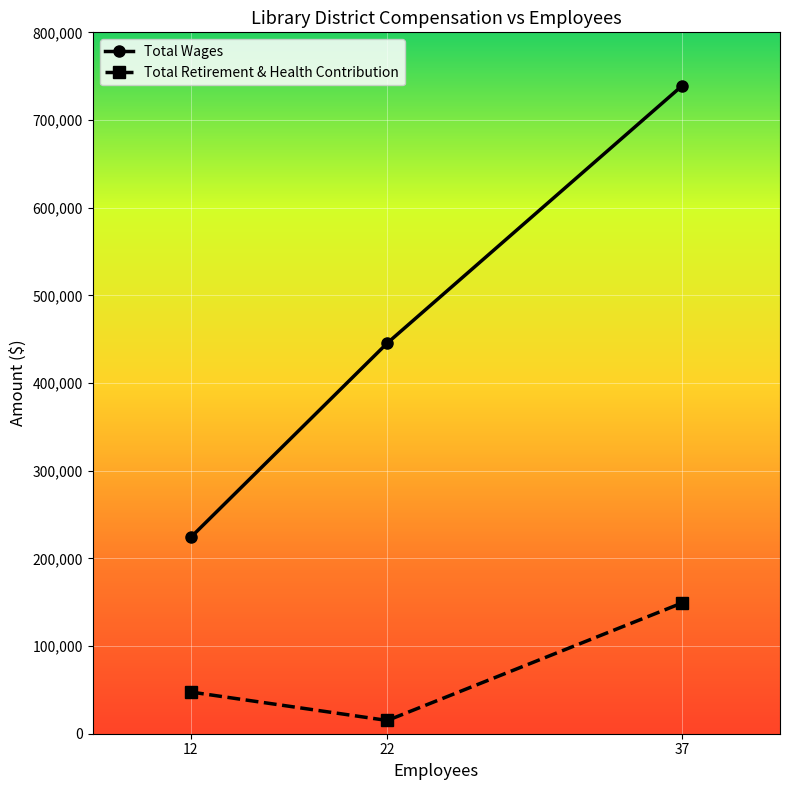

What is the difference between the maximum and minimum values in the Total Retirement & Health Contribution series?

133924